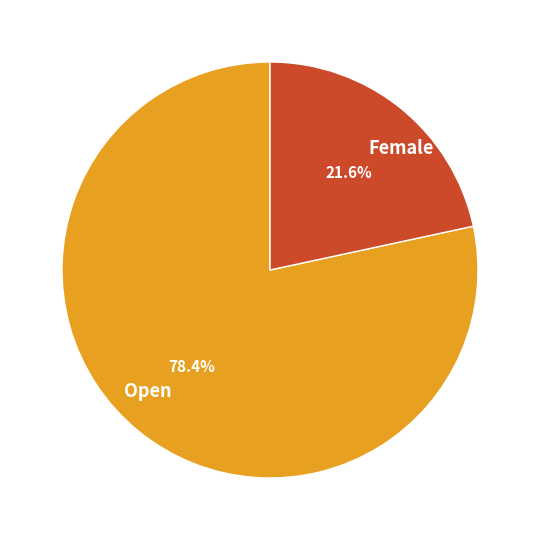

What is the majority slice?

Open